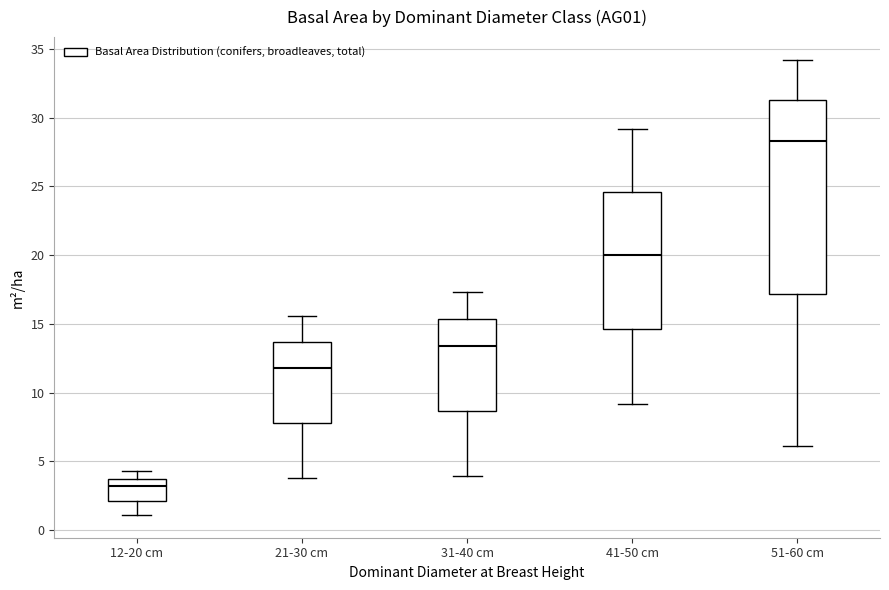

Where is the lower edge of the box for 31-40 cm on the y-axis? The values are not printed on the chart, so give them approximately, as read against the axis.

8.5